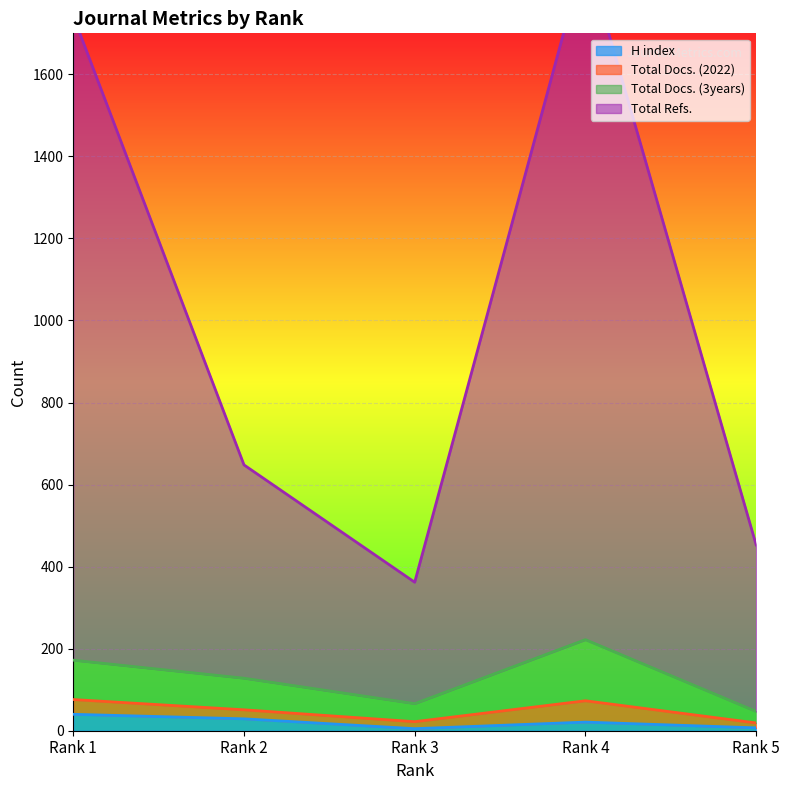

True or false: H index has more than 0 points higher than both neighbors.

True